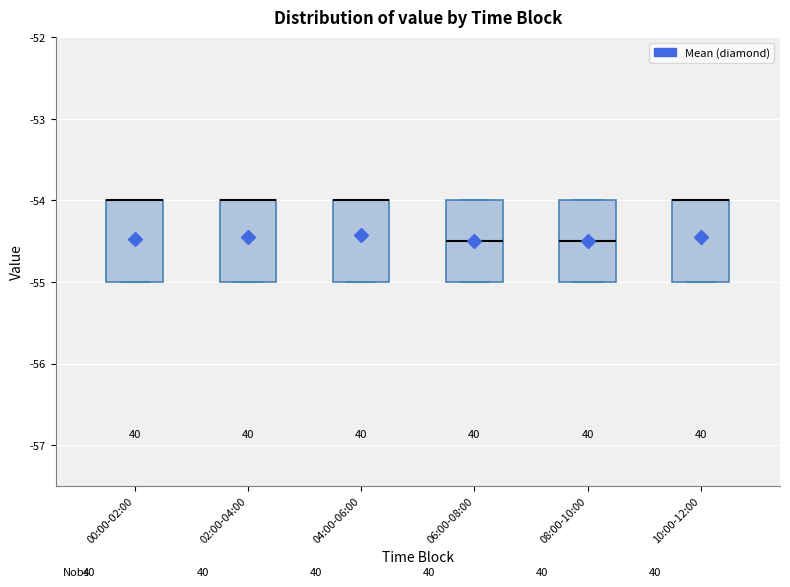

Reading left to right, transcribe this box plot: for each box, give where its median line is, the range the box spans, and where its two whiskers end, as read against the y-axis. The values are not printed on the chart, so give them approximately, as read against the axis.

00:00-02:00: median -54.0 (drawn on the box's upper edge), box -55.0 to -54.0, whiskers -55.0 to -54.0
02:00-04:00: median -54.0 (drawn on the box's upper edge), box -55.0 to -54.0, whiskers -55.0 to -54.0
04:00-06:00: median -54.0 (drawn on the box's upper edge), box -55.0 to -54.0, whiskers -55.0 to -54.0
06:00-08:00: median -54.5, box -55.0 to -54.0, whiskers -55.0 to -54.0
08:00-10:00: median -54.5, box -55.0 to -54.0, whiskers -55.0 to -54.0
10:00-12:00: median -54.0 (drawn on the box's upper edge), box -55.0 to -54.0, whiskers -55.0 to -54.0